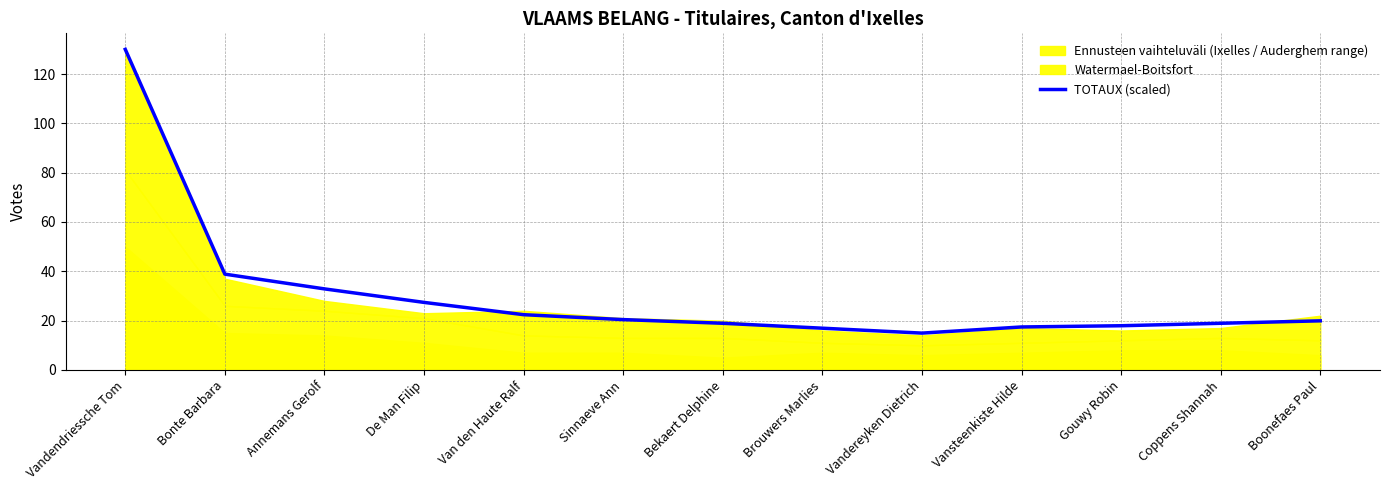

List the labels in order of value, largest first.

Vandendriessche Tom, Bonte Barbara, Annemans Gerolf, De Man Filip, Van den Haute Ralf, Sinnaeve Ann, Boonefaes Paul, Bekaert Delphine, Coppens Shannah, Gouwy Robin, Vansteenkiste Hilde, Brouwers Marlies, Vandereyken Dietrich